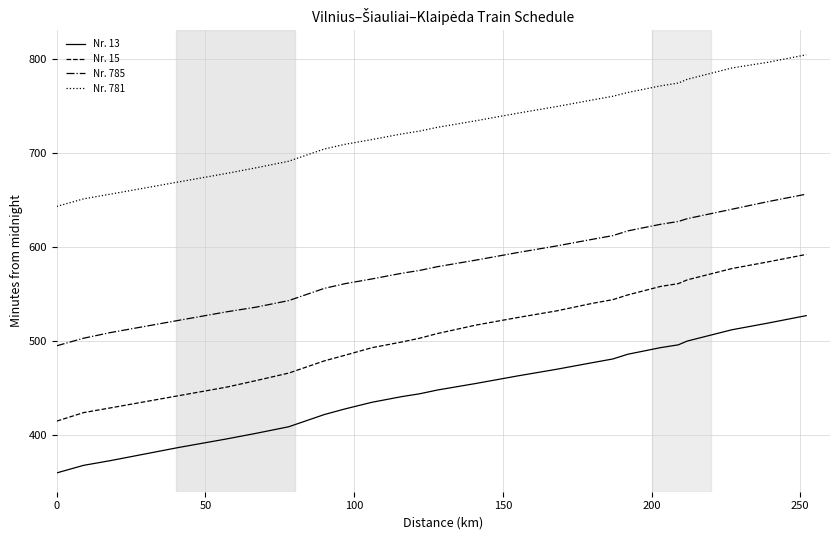

What is the maximum value for Nr. 15?

592